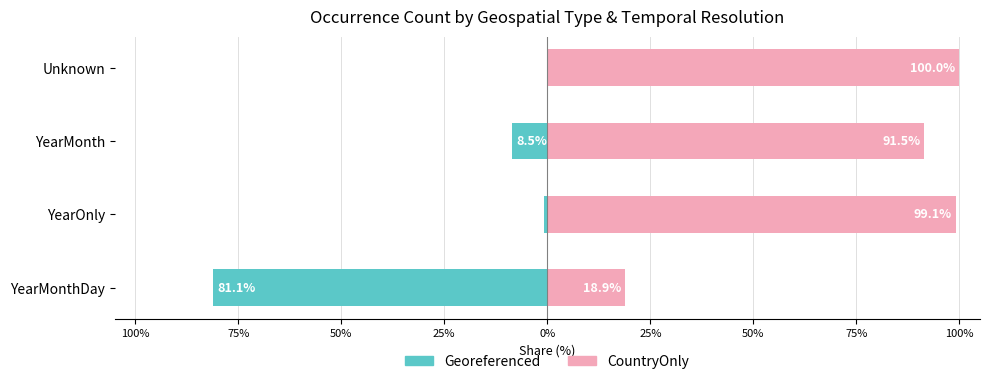

What is the difference between the maximum and minimum values in the Georeferenced series?

81.0